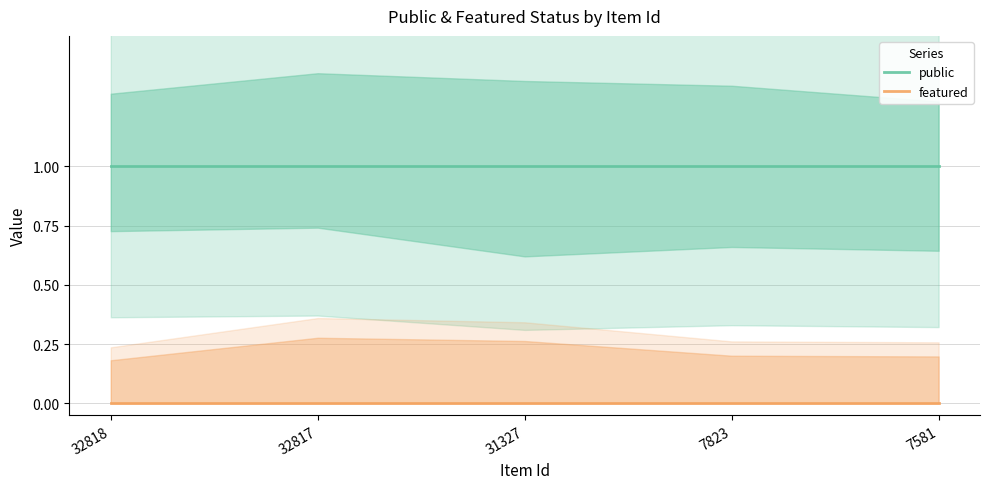

List the series in order of their overall mean, highest first.

public, featured